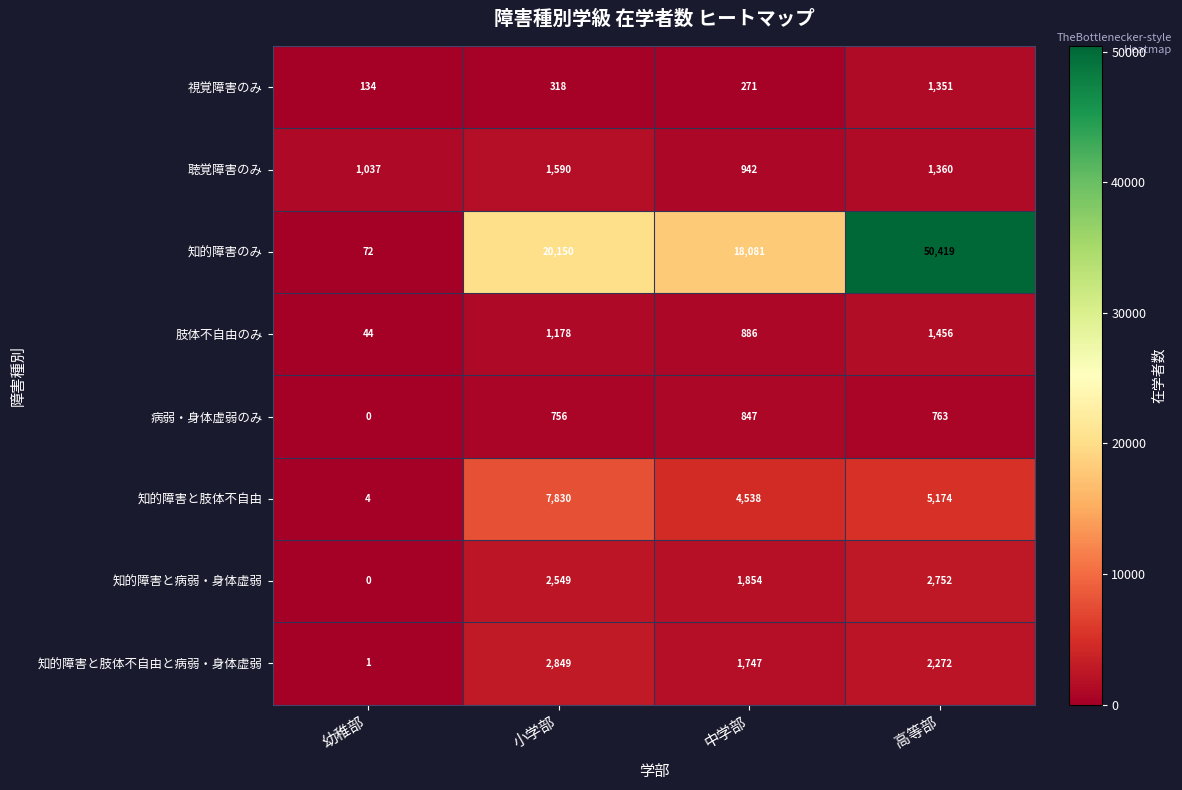

At which label does 視覚障害のみ reach its peak?

高等部